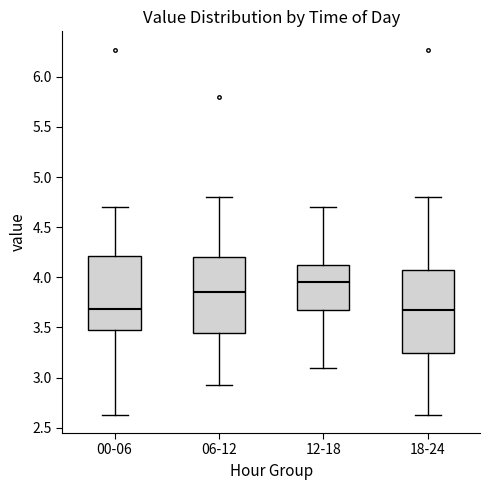

Reading left to right, transcribe this box plot: for each box, give where its median line is, the range the box spans, and where its two whiskers end, as read against the y-axis. The values are not printed on the chart, so give them approximately, as read against the axis.

00-06: median 3.70, box 3.45 to 4.20, whiskers 2.65 to 4.70
06-12: median 3.85, box 3.45 to 4.20, whiskers 2.95 to 4.80
12-18: median 3.95, box 3.70 to 4.15, whiskers 3.10 to 4.70
18-24: median 3.65, box 3.25 to 4.05, whiskers 2.65 to 4.80